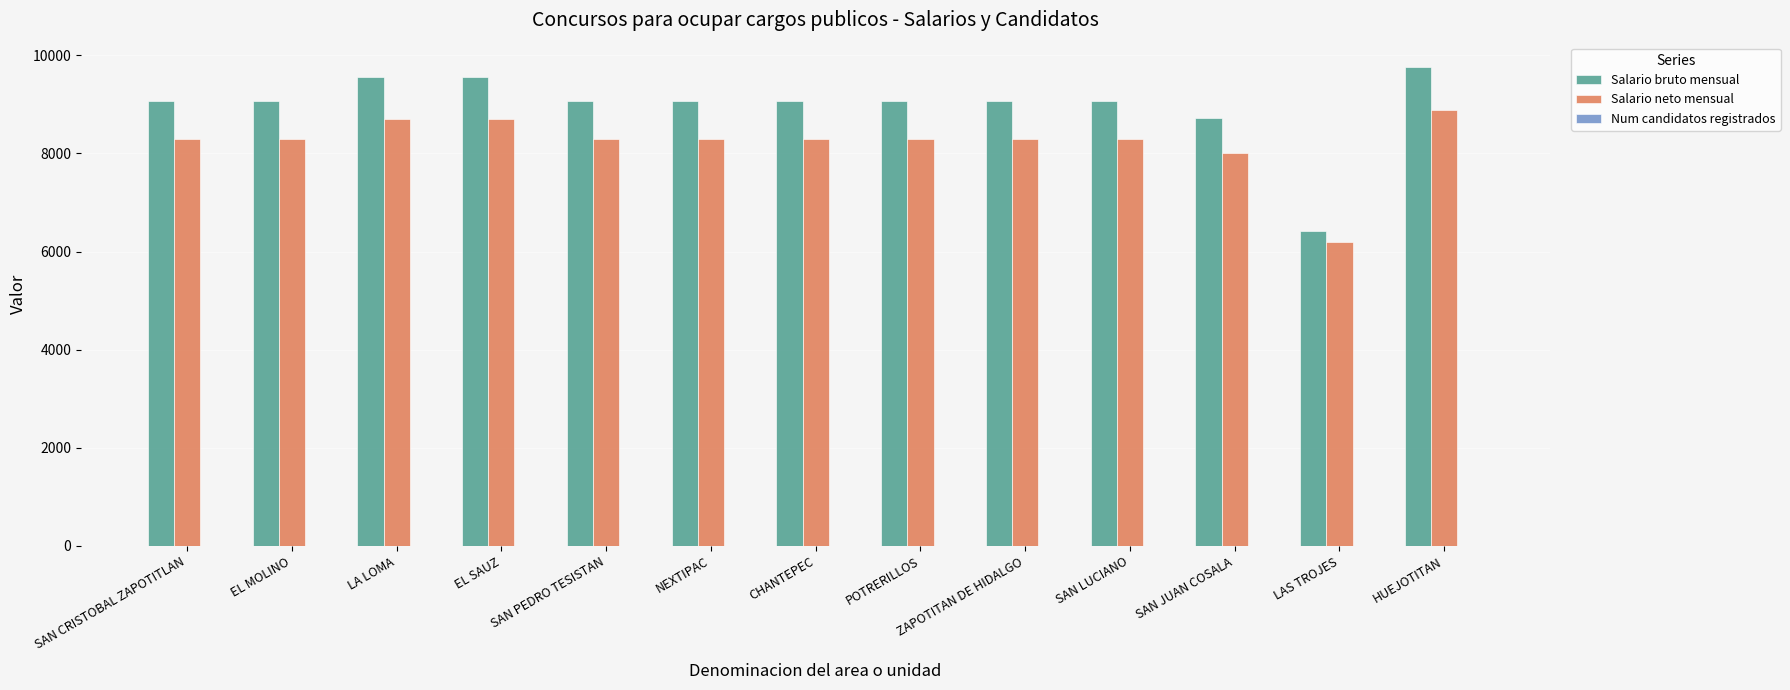

Where is Salario neto mensual nearest to the value 7544?

SAN JUAN COSALA